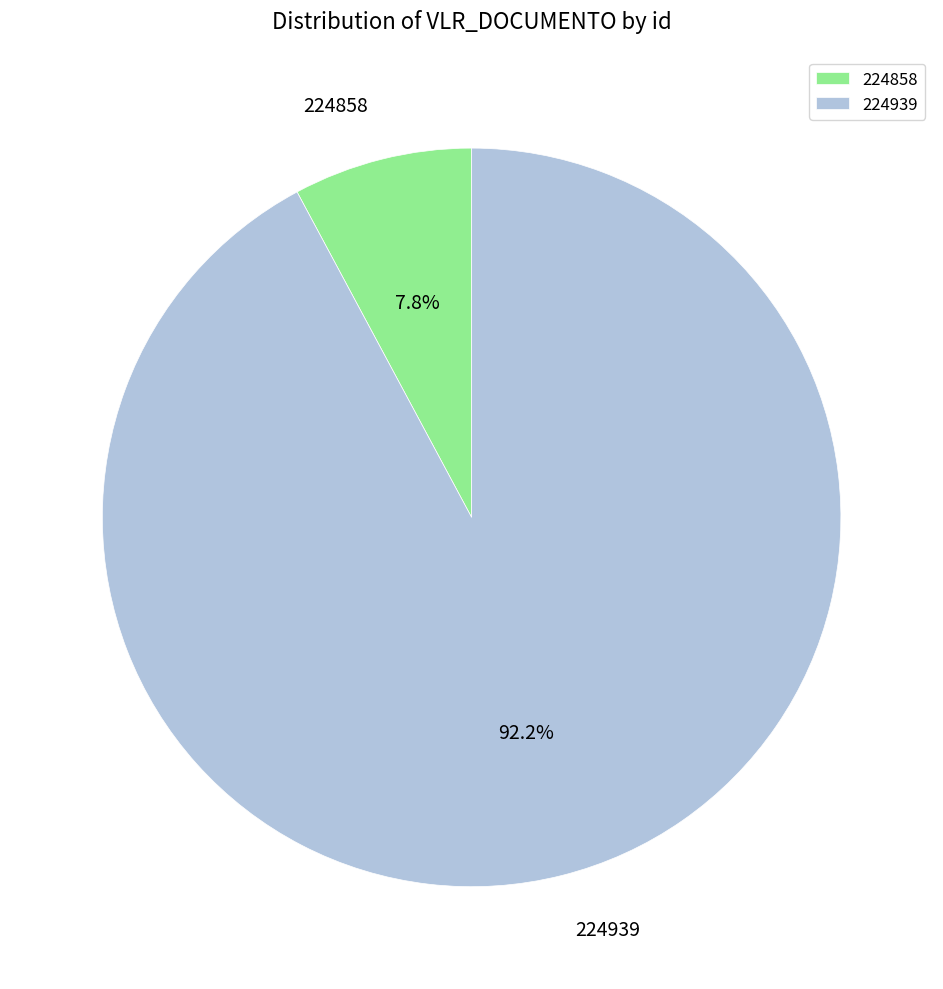

How many slices are in this pie chart?

2